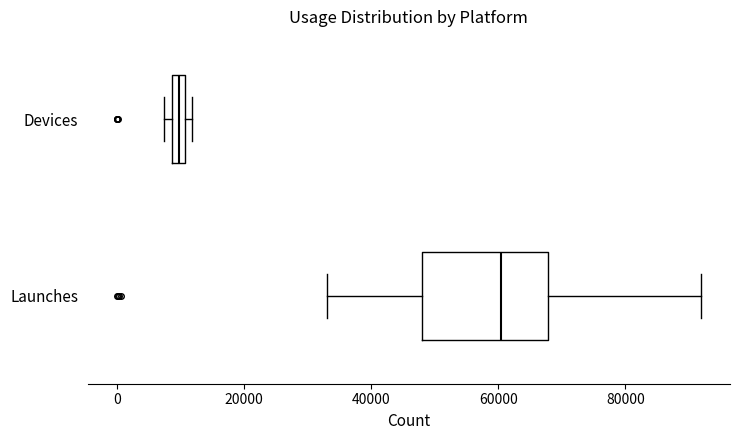

Which box is the widest, from its left edge to its right edge?

Launches